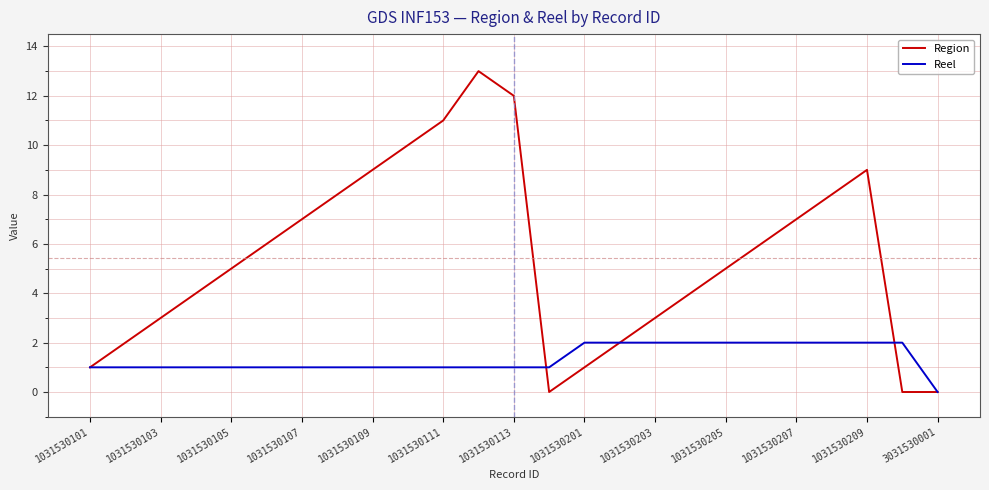

List the series in order of their overall mean, lowest first.

Reel, Region